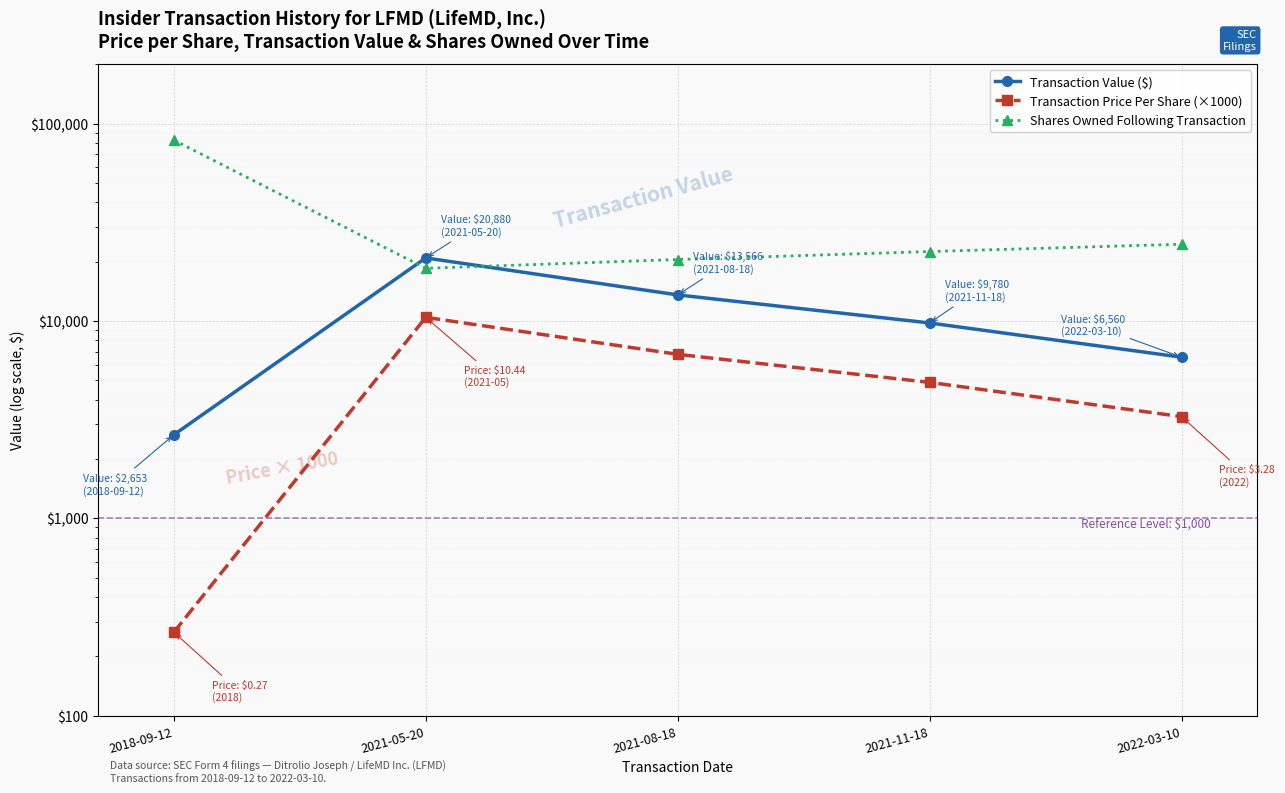

Rank the categories by Transaction Price Per Share (×1000) value from highest to lowest.

2021-05-20, 2021-08-18, 2021-11-18, 2022-03-10, 2018-09-12